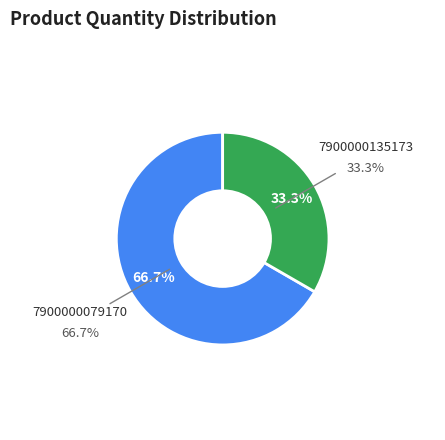

To the nearest percent, what portion does 7900000079170 represent?

67%